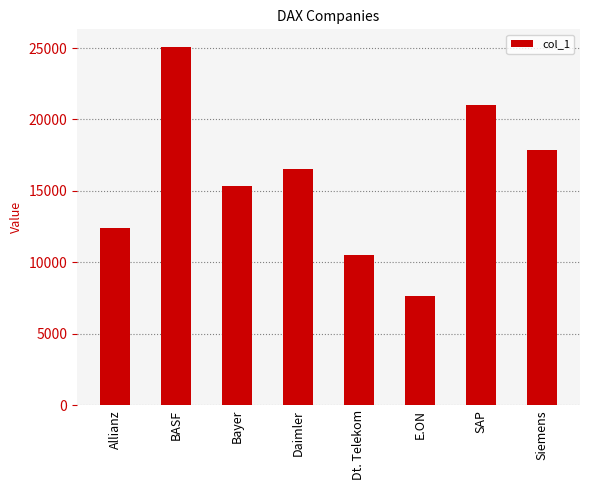

True or false: the data shows 16643.8 at Dt. Telekom.

False